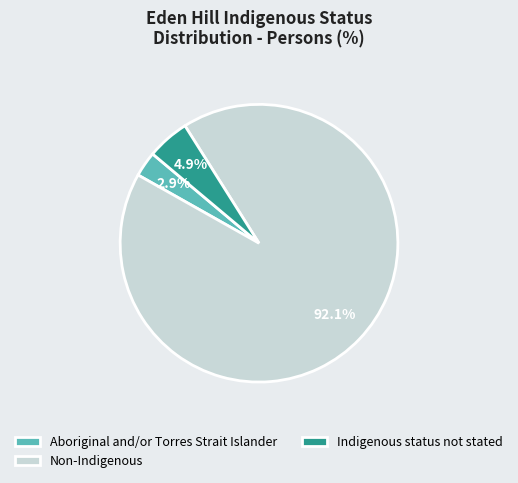

Approximately how many times larger is the value at Indigenous status not stated compared to Aboriginal and/or Torres Strait Islander?

1.7